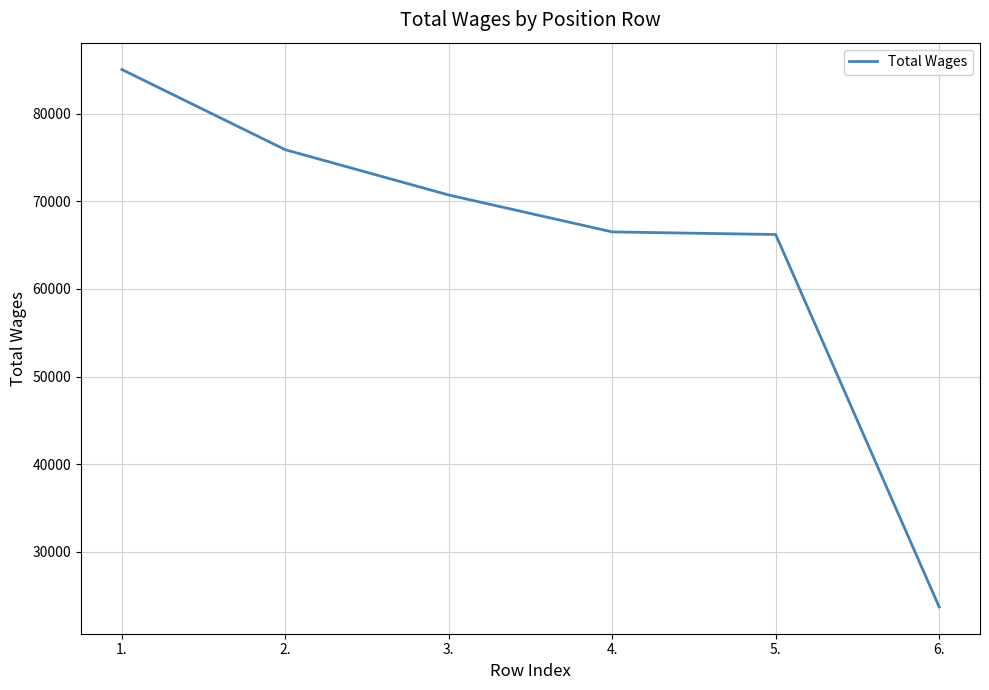

How many lines are shown in the chart?

1